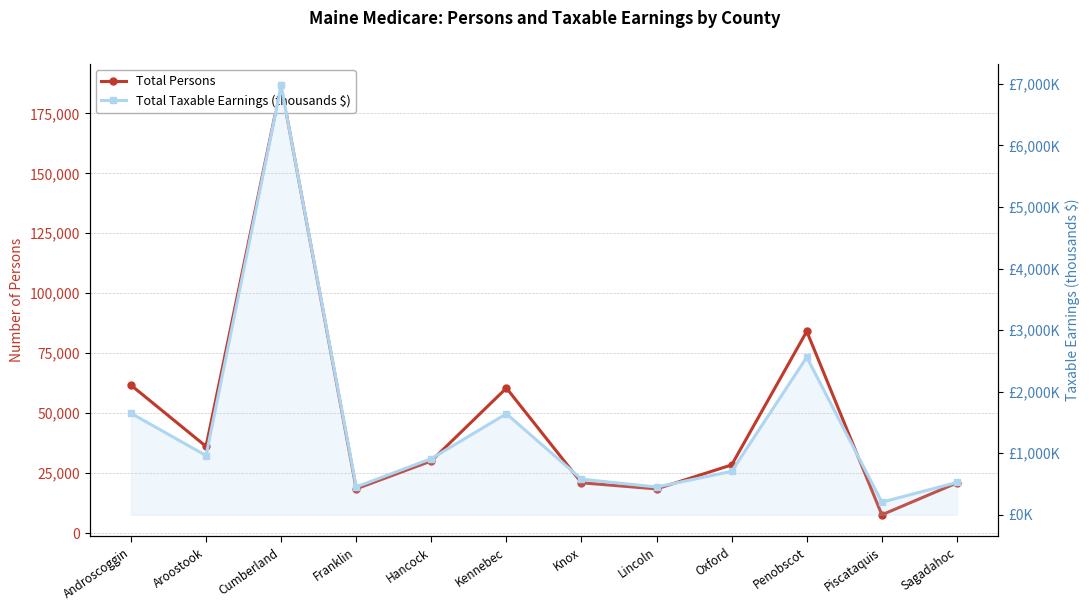

Which category has the highest value across all series?

Cumberland